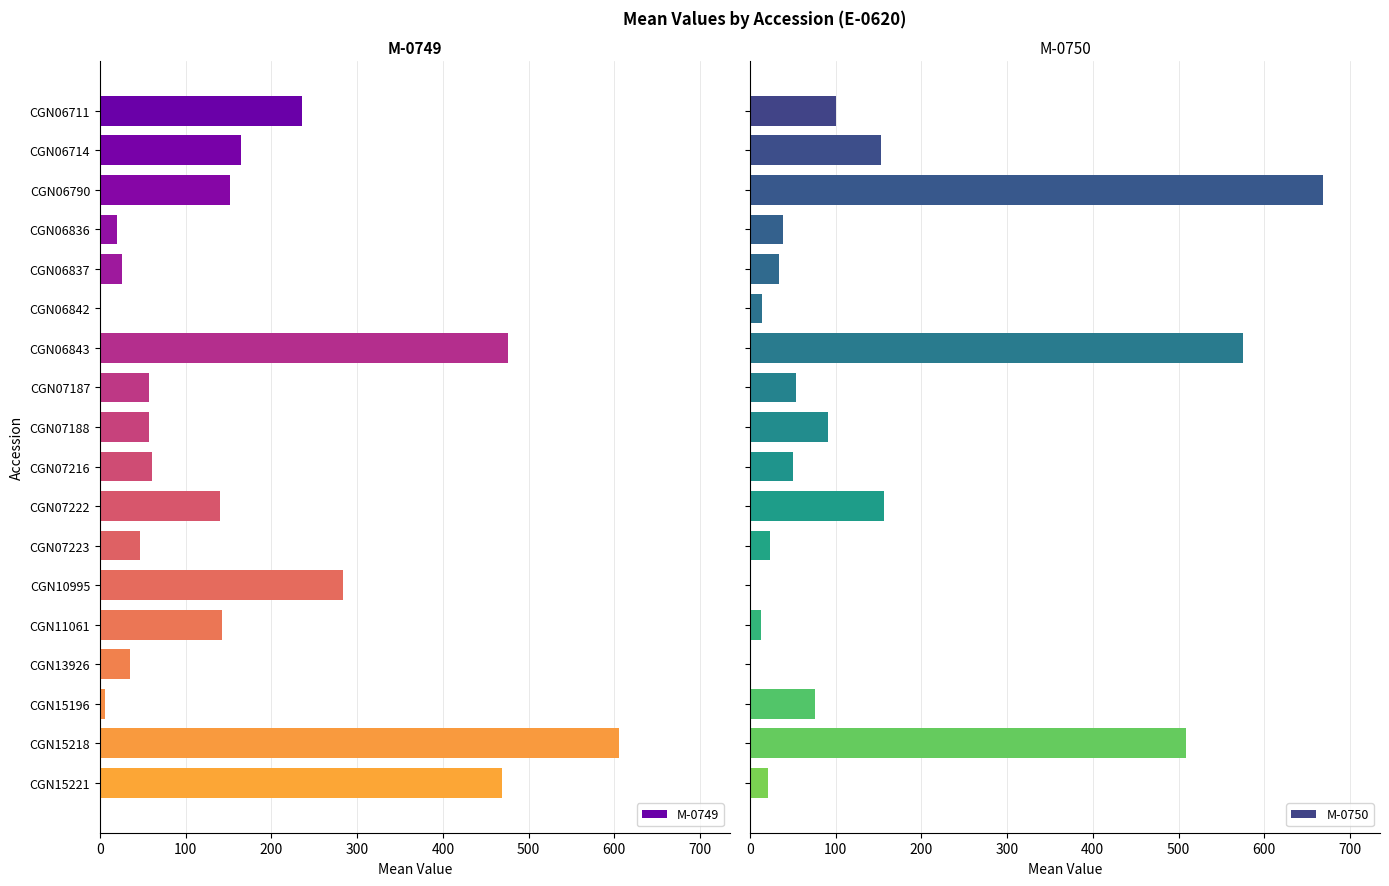

What is the highest value of the M-0749 series?

605.9